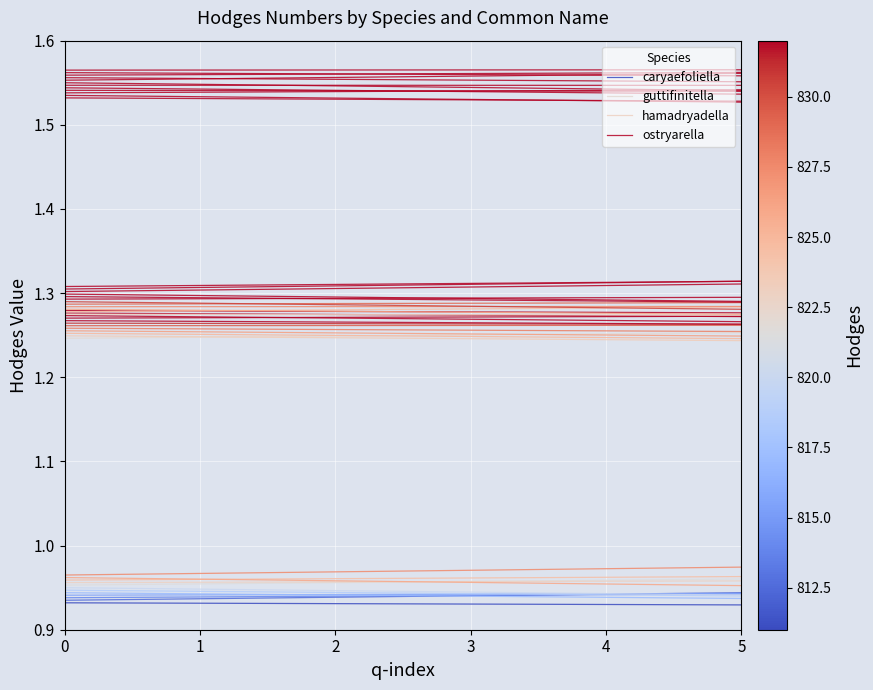

What is the average value of the caryaefoliella series?

0.9